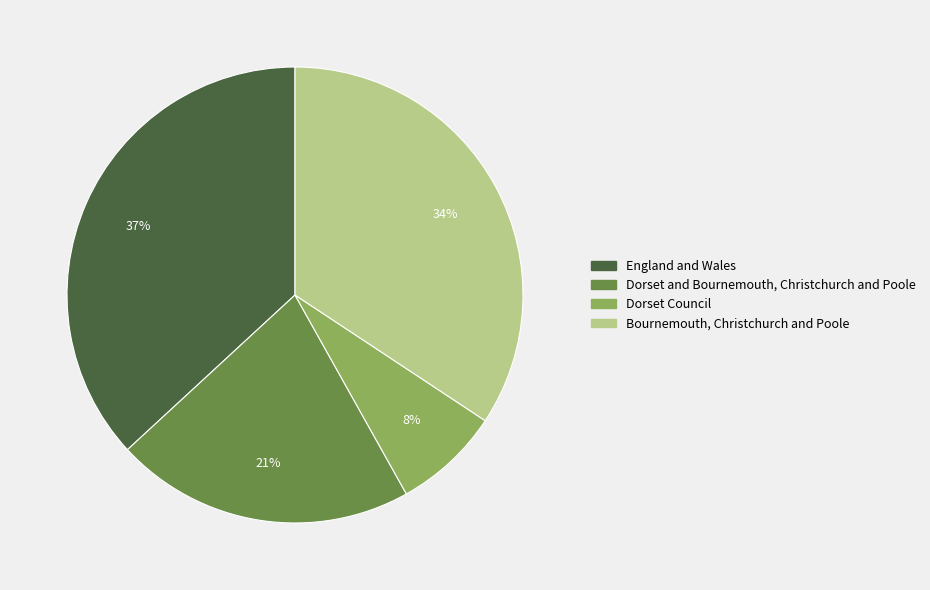

Is there any slice that represents more than half of the pie?

No